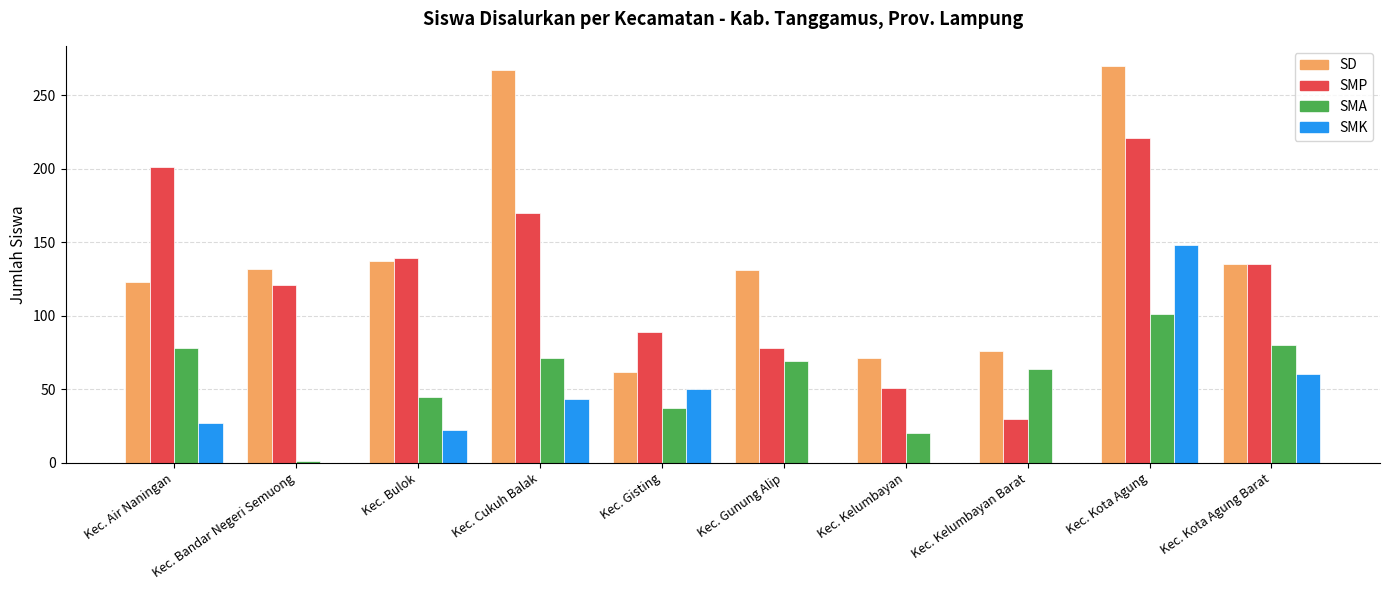

Which series changed the most between Kec. Air Naningan and Kec. Kelumbayan?

SMP